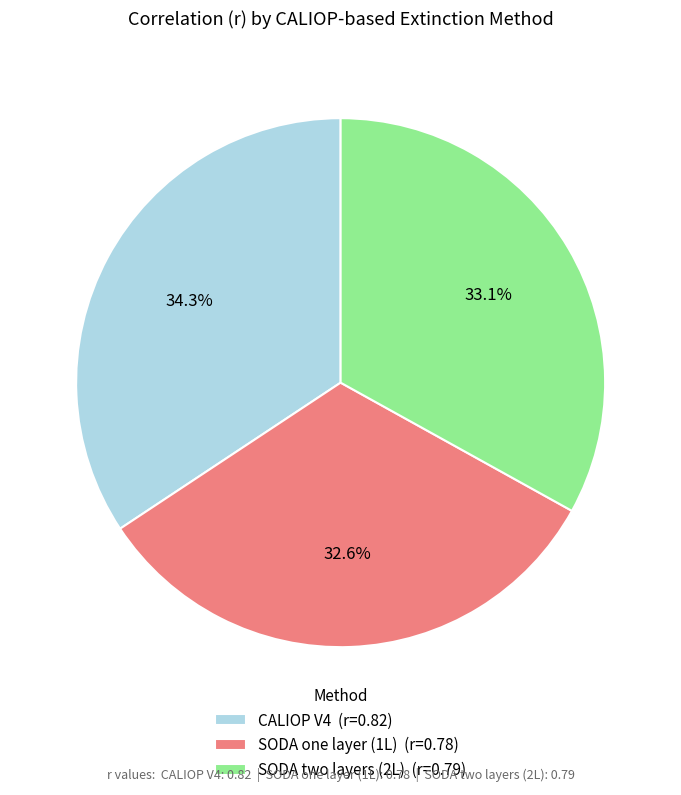

Is it true that SODA two layers (2L) is 33% of the pie?

True